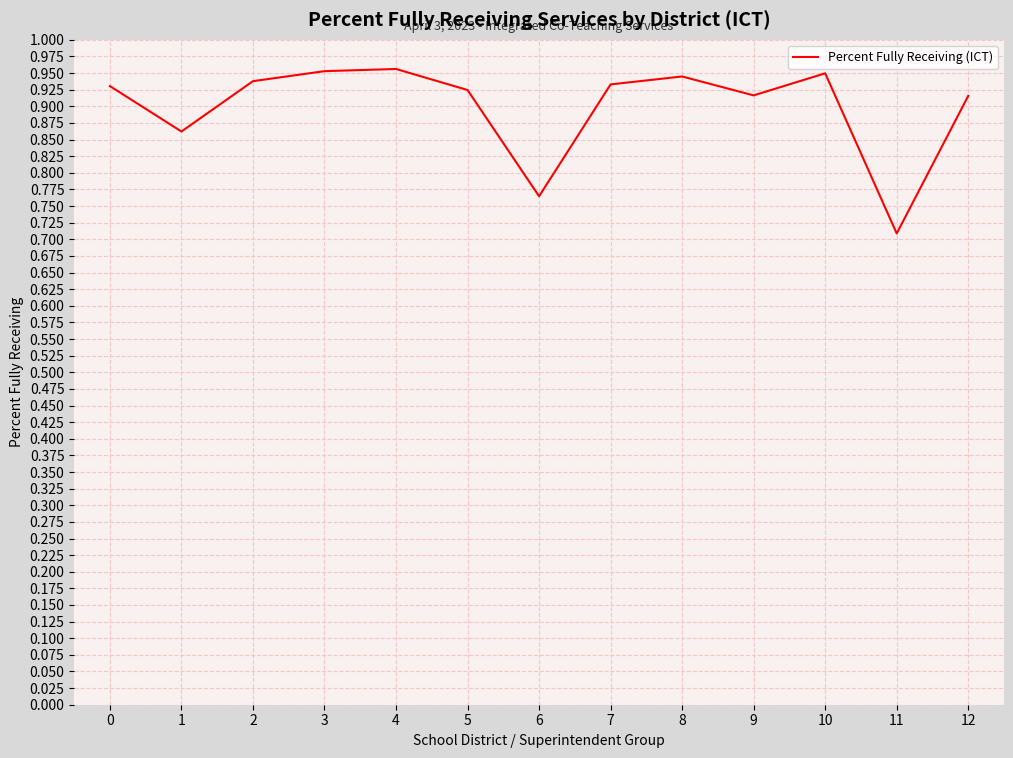

Which has a higher value, 7 or 4?

4